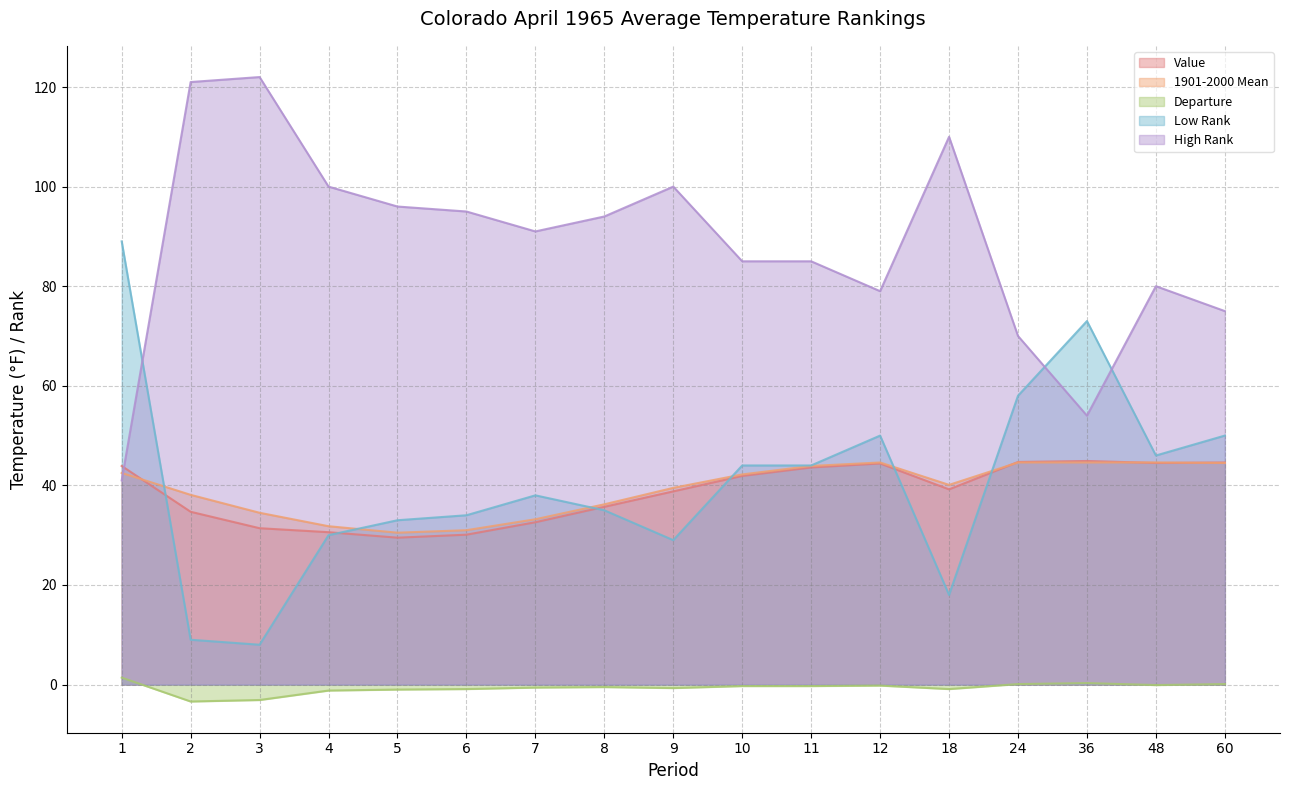

Reading left to right, list all the values displayed in this chart.

Value: 43.9	34.7	31.4	30.6	29.5	30.1	32.6	35.7	38.8	41.9	43.6	44.4	39.2	44.7	44.9	44.5	44.6
1901-2000 Mean: 42.5	38.1	34.5	31.8	30.5	31.0	33.2	36.2	39.5	42.2	43.9	44.6	40.1	44.6	44.6	44.6	44.5
Departure: 1.4	-3.4	-3.1	-1.2	-1.0	-0.9	-0.6	-0.5	-0.7	-0.3	-0.3	-0.2	-0.9	0.1	0.3	-0.1	0.1
Low Rank: 89.0	9.0	8.0	30.0	33.0	34.0	38.0	35.0	29.0	44.0	44.0	50.0	18.0	58.0	73.0	46.0	50.0
High Rank: 41.0	121.0	122.0	100.0	96.0	95.0	91.0	94.0	100.0	85.0	85.0	79.0	110.0	70.0	54.0	80.0	75.0